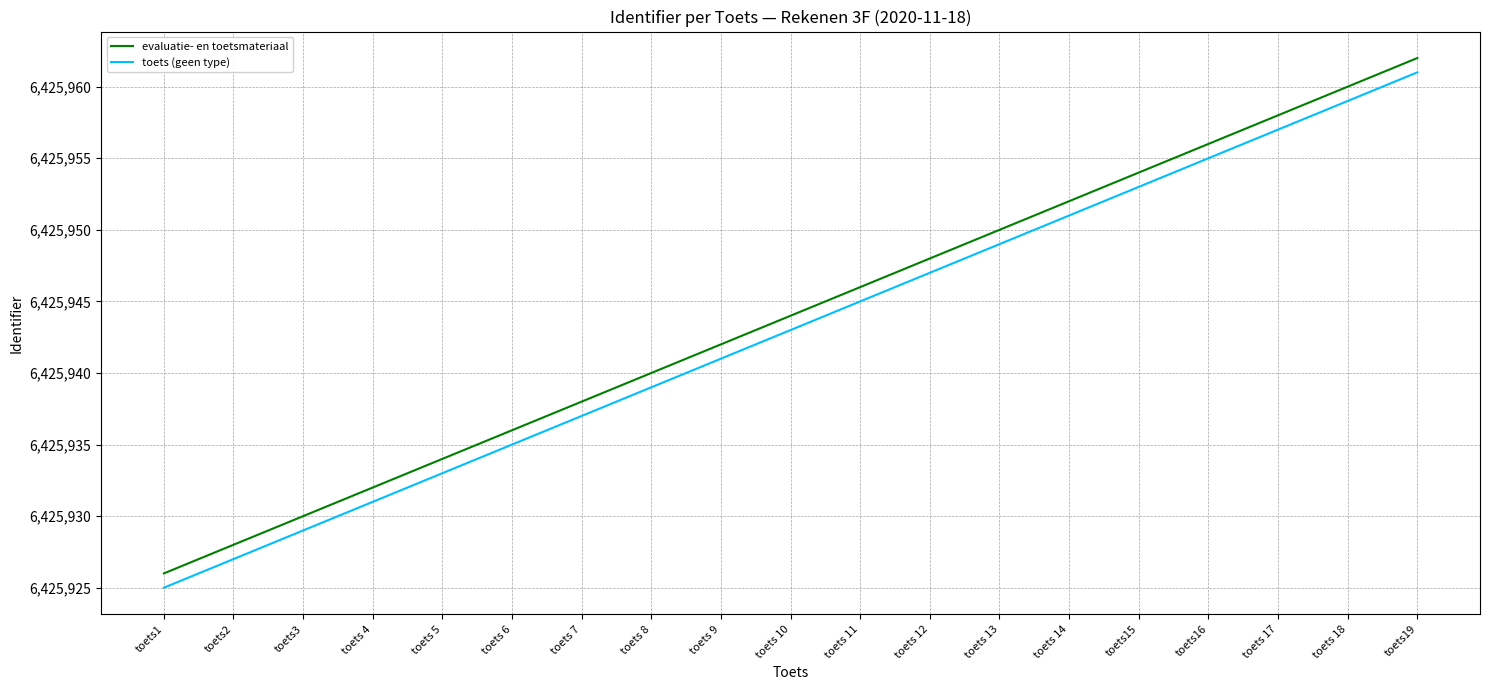

Reading left to right, what are all the values shown in this chart?

evaluatie- en toetsmateriaal: 6425926	6425928	6425930	6425932	6425934	6425936	6425938	6425940	6425942	6425944	6425946	6425948	6425950	6425952	6425954	6425956	6425958	6425960	6425962
toets (geen type): 6425925	6425927	6425929	6425931	6425933	6425935	6425937	6425939	6425941	6425943	6425945	6425947	6425949	6425951	6425953	6425955	6425957	6425959	6425961